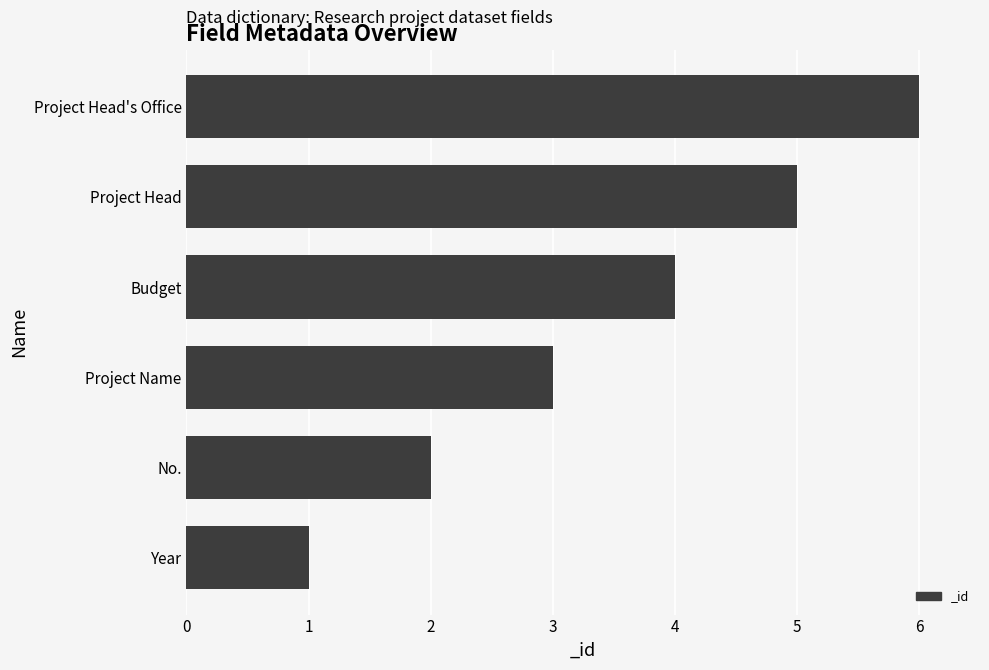

Which label corresponds to the largest value in the chart?

Project Head's Office